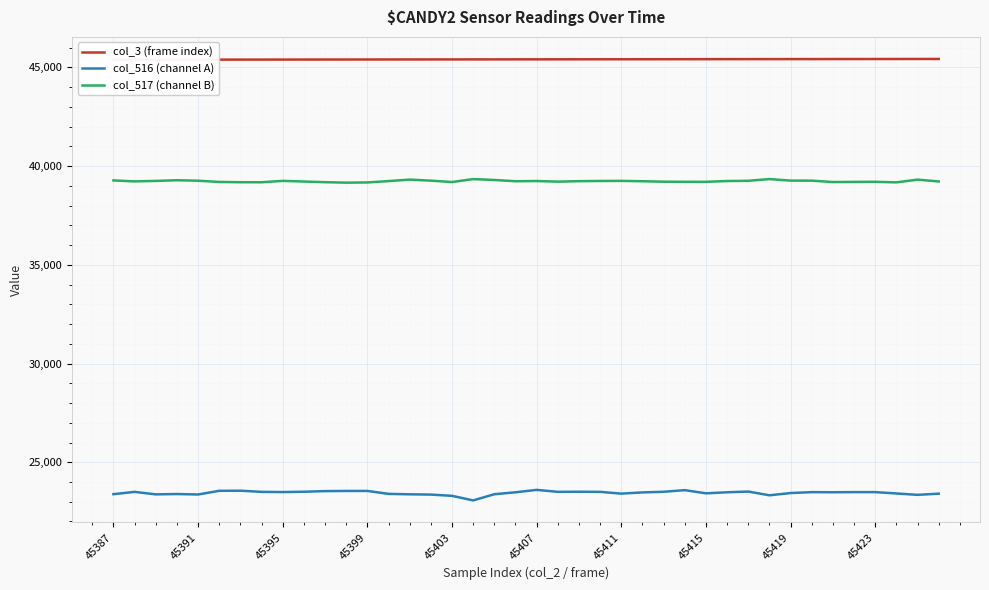

True or false: col_517 (channel B) and col_516 (channel A) cross at least once.

False